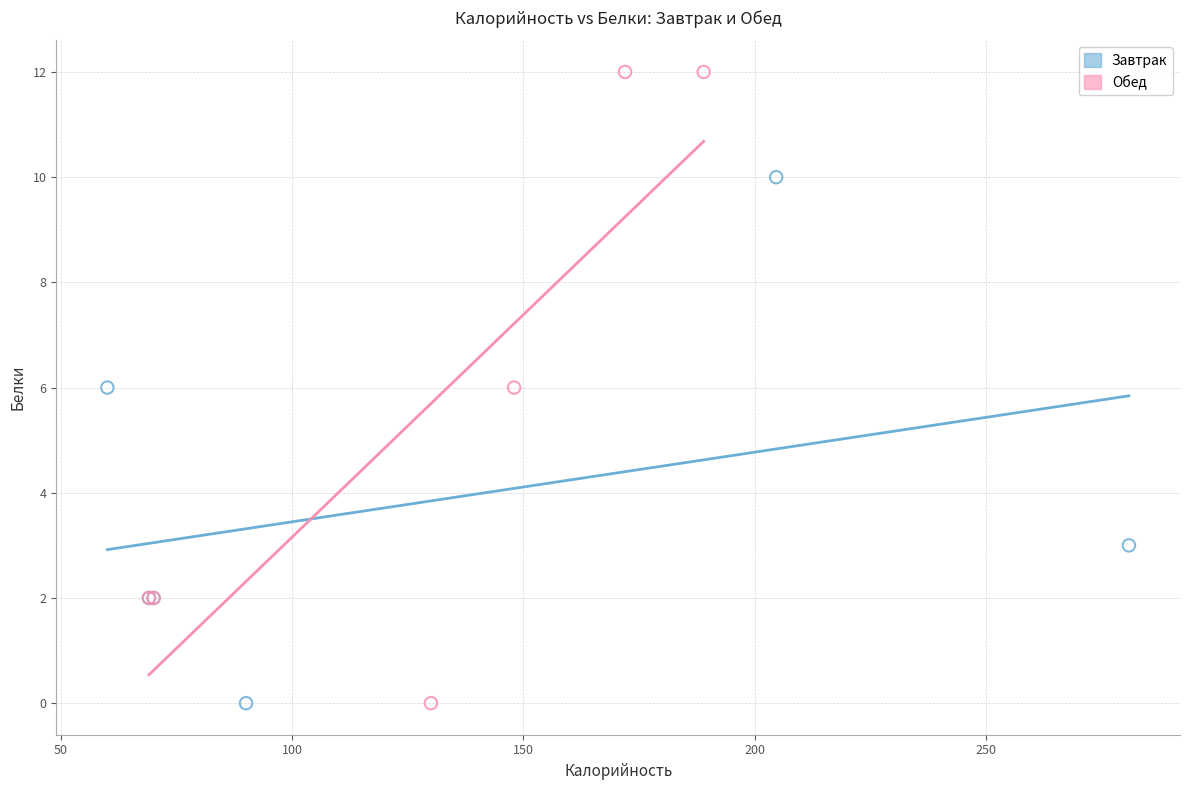

What are all the series names shown in the legend?

Завтрак, Обед